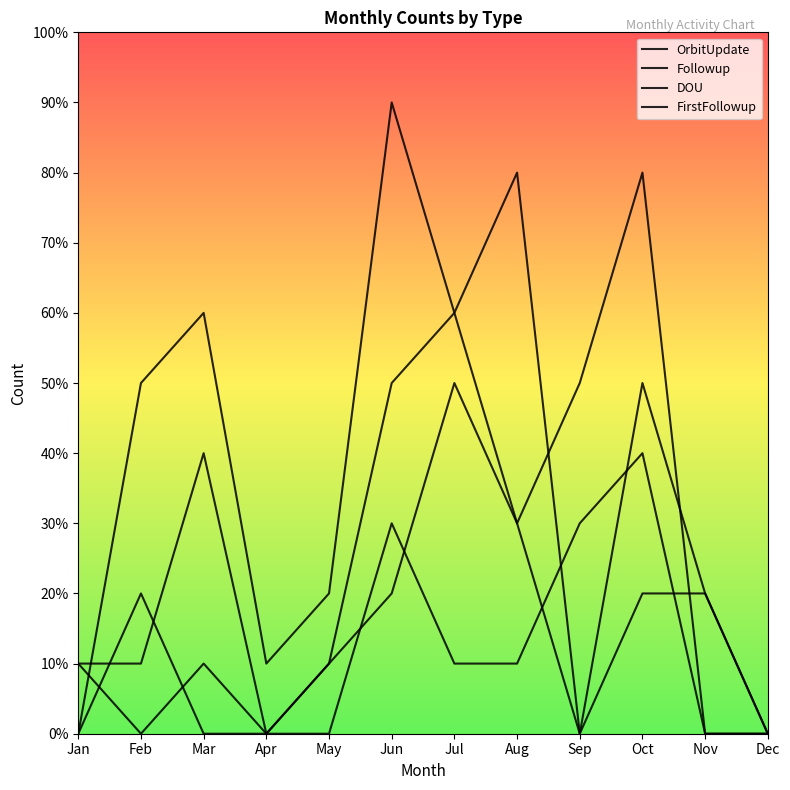

Is the value of Followup at Sep greater than the value of OrbitUpdate at Mar?

No